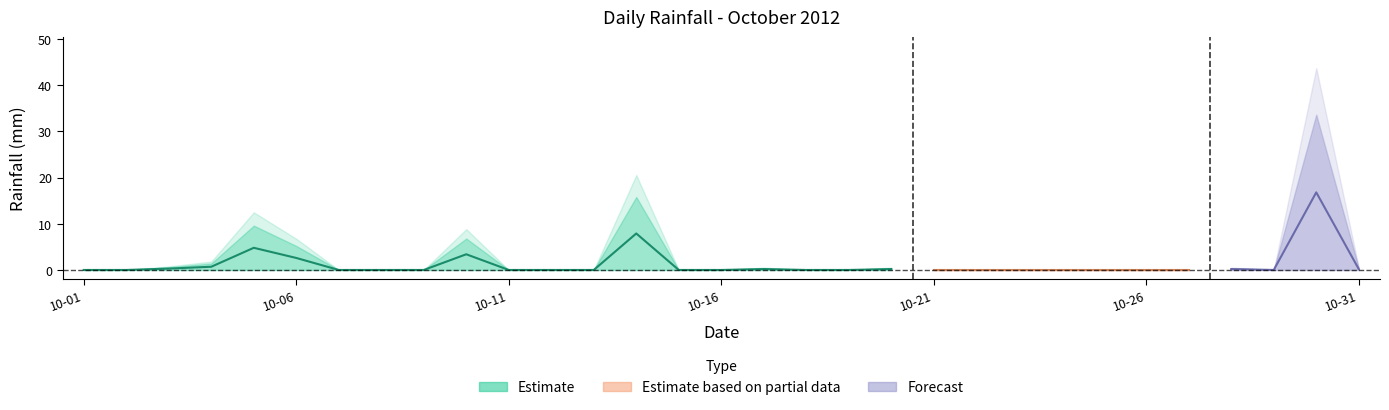

What is the sum of all values?

74.6